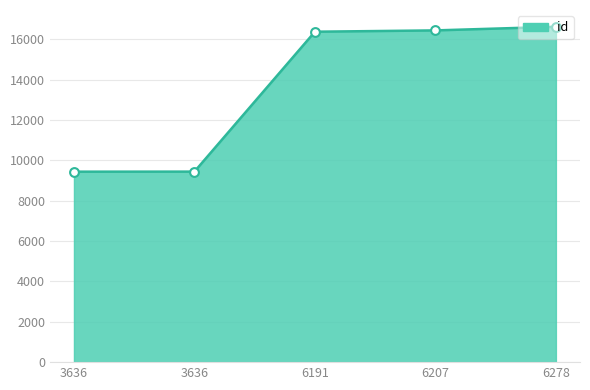

What is the change in value from 3636 to 6278?

+7177